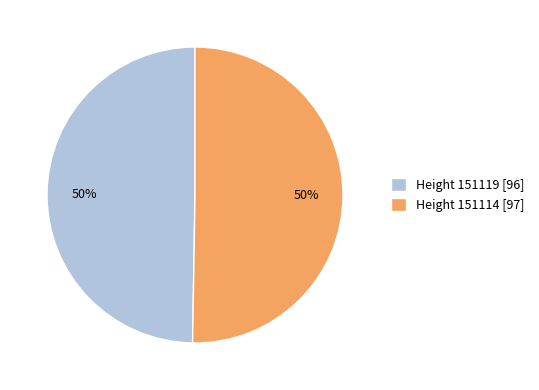

Count the number of slices in the pie.

2